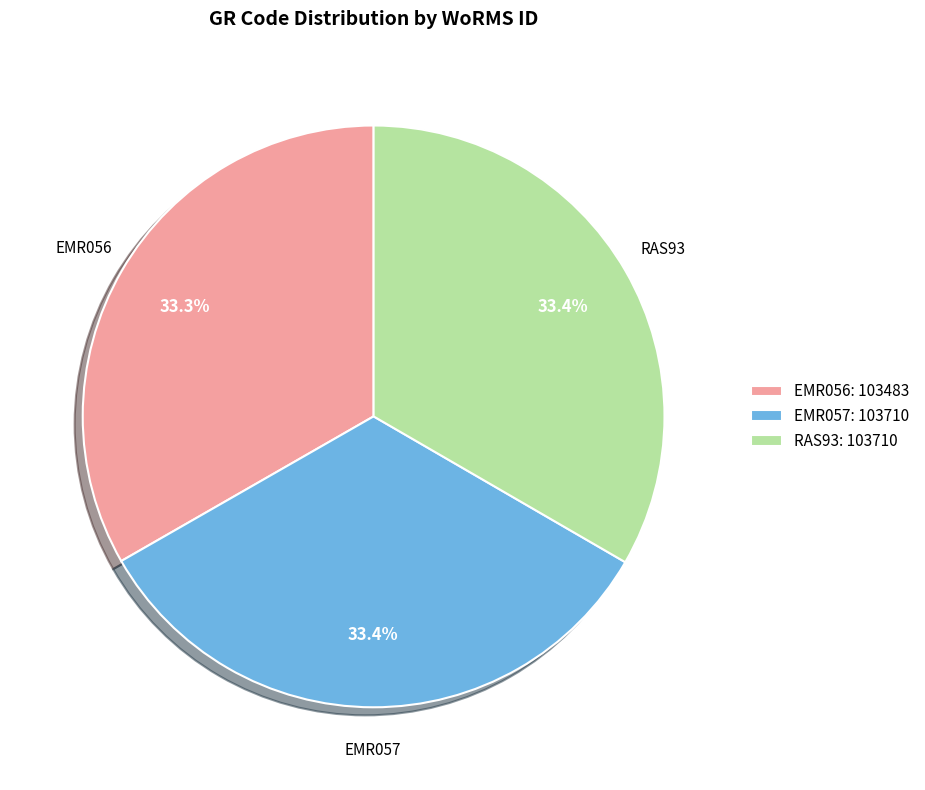

Is the sum of EMR056 and RAS93 greater than half?

Yes